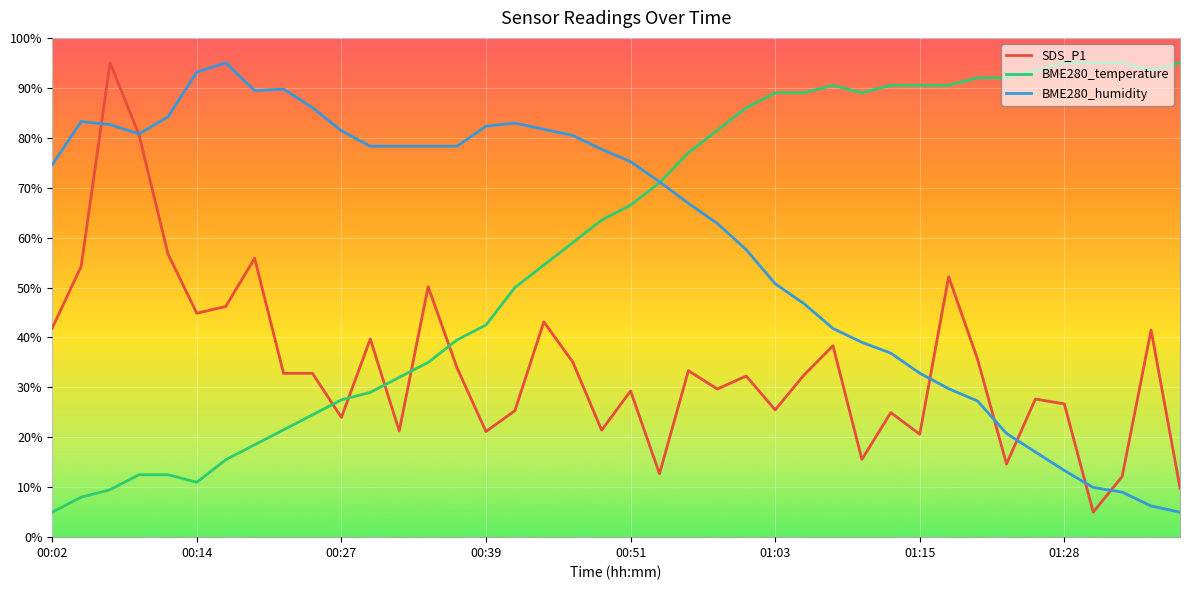

Does the chart display data point markers on the line(s)?

No